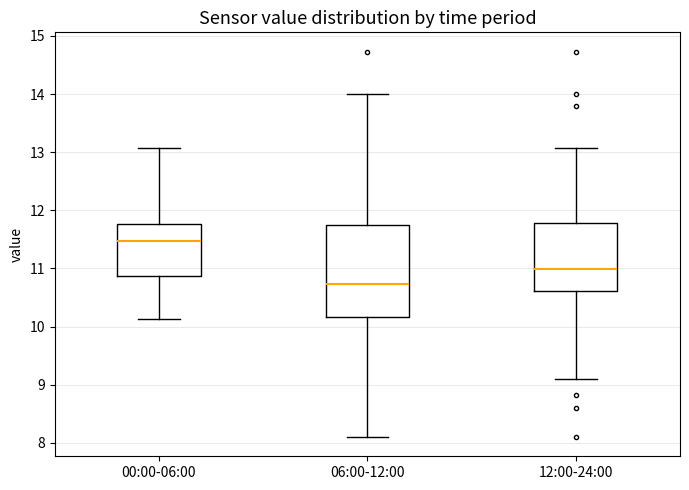

Reading left to right, transcribe this box plot: for each box, give where its median line is, the range the box spans, and where its two whiskers end, as read against the y-axis. The values are not printed on the chart, so give them approximately, as read against the axis.

00:00-06:00: median 11.5, box 10.9 to 11.8, whiskers 10.1 to 13.1
06:00-12:00: median 10.7, box 10.2 to 11.8, whiskers 8.1 to 14.0
12:00-24:00: median 11.0, box 10.6 to 11.8, whiskers 9.1 to 13.1